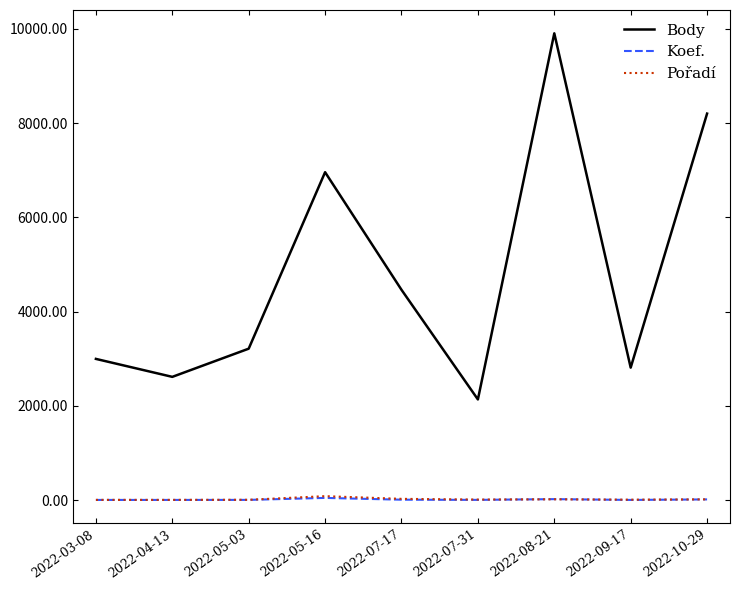

What is the average value of the Pořadí series?

23